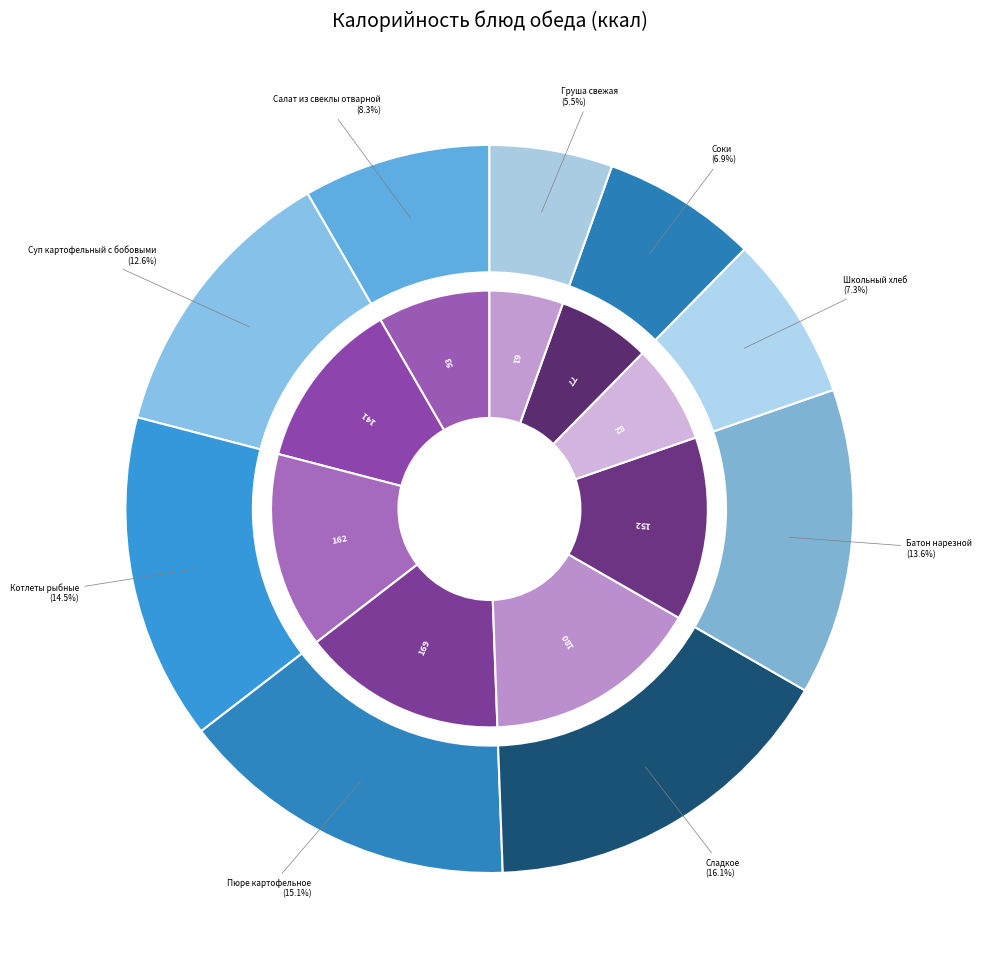

Is Груша свежая the majority of the pie?

No